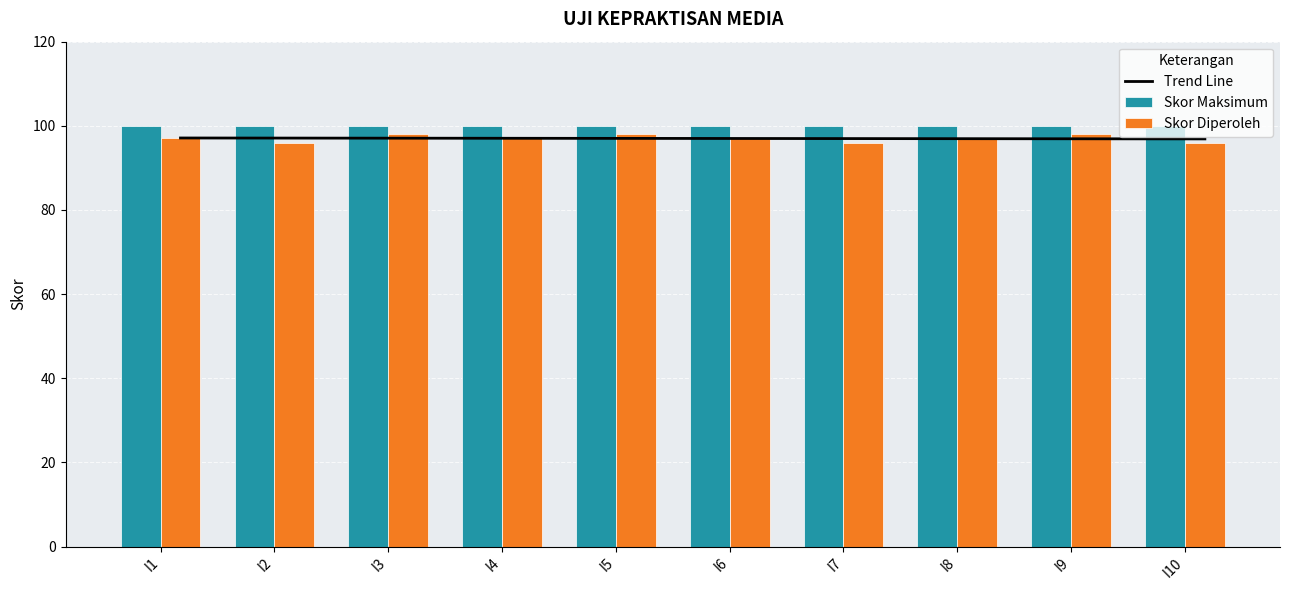

At how many categories does at least one series exceed 97?

10